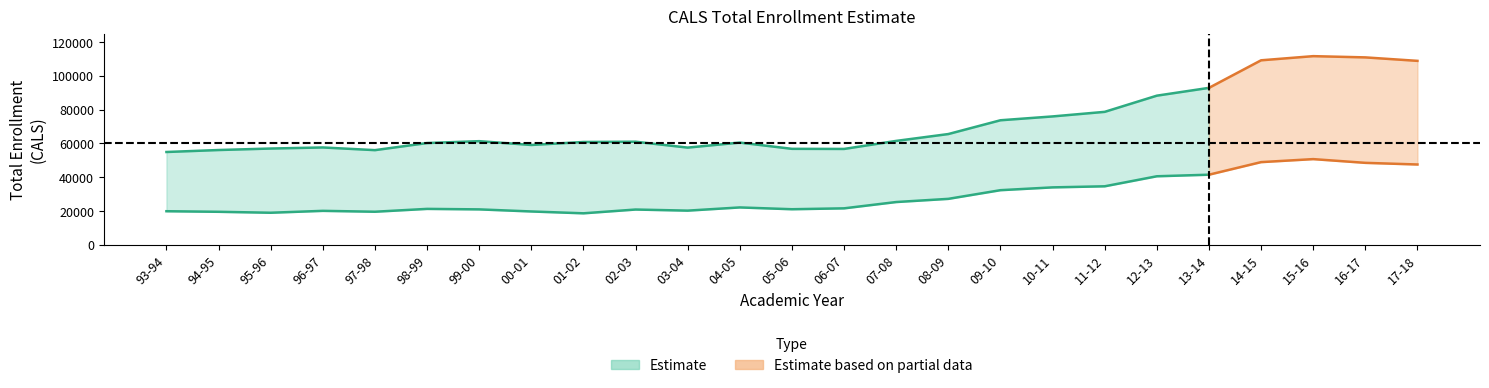

What is the label of the 12th point from the left?

04-05